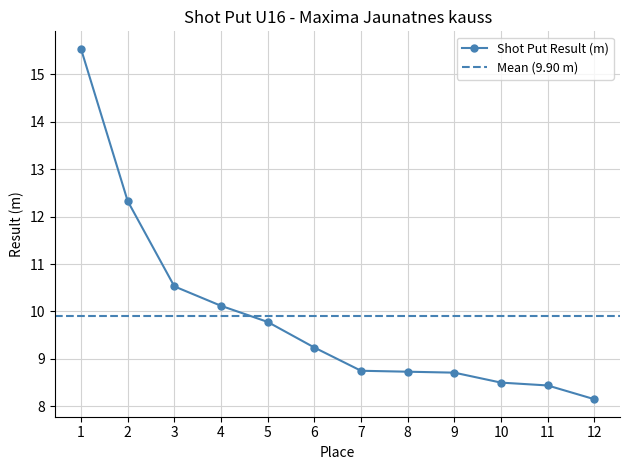

What is the greatest value displayed?

15.5